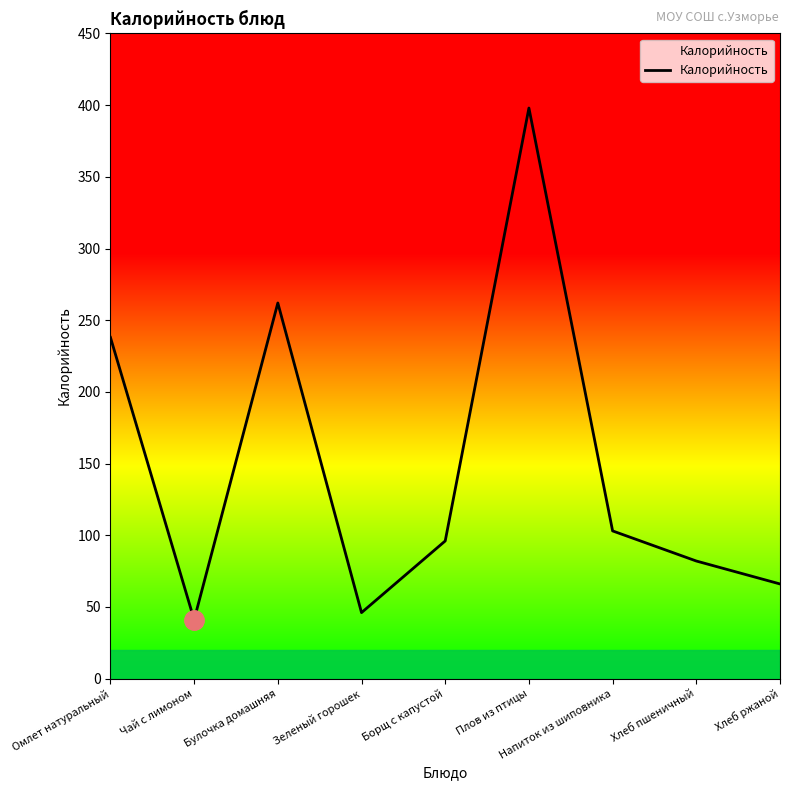

What is the average value?

148